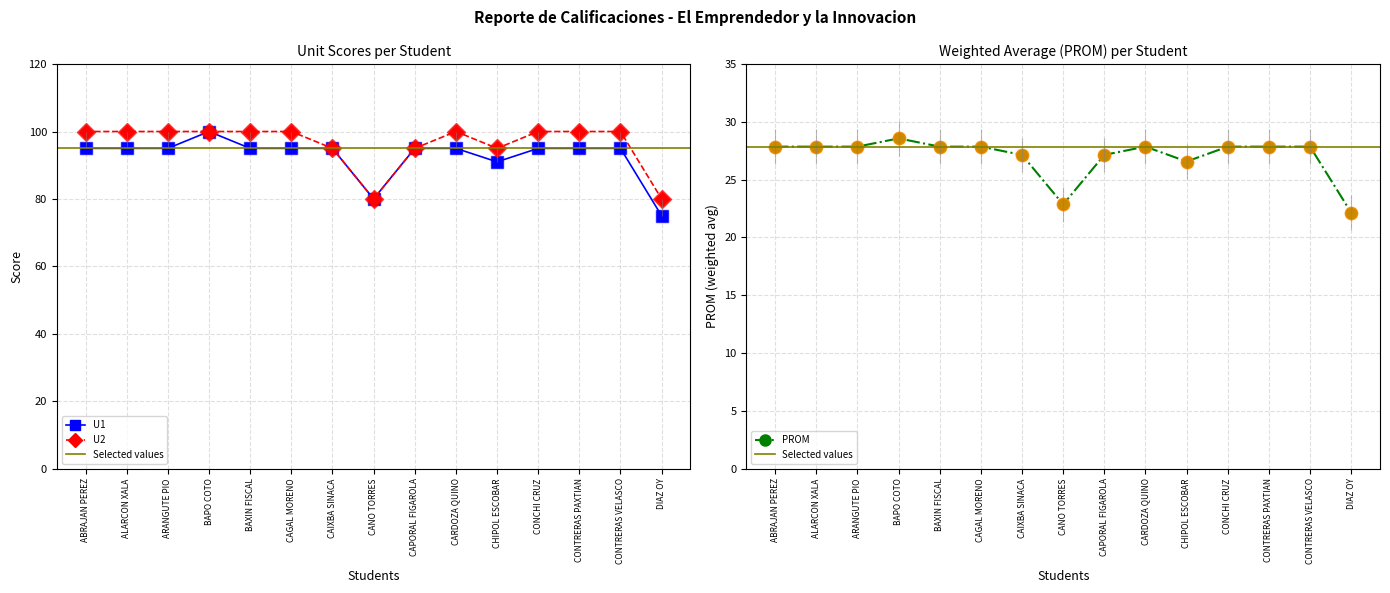

What is the value of the U1 point at the 11th from the left?

91